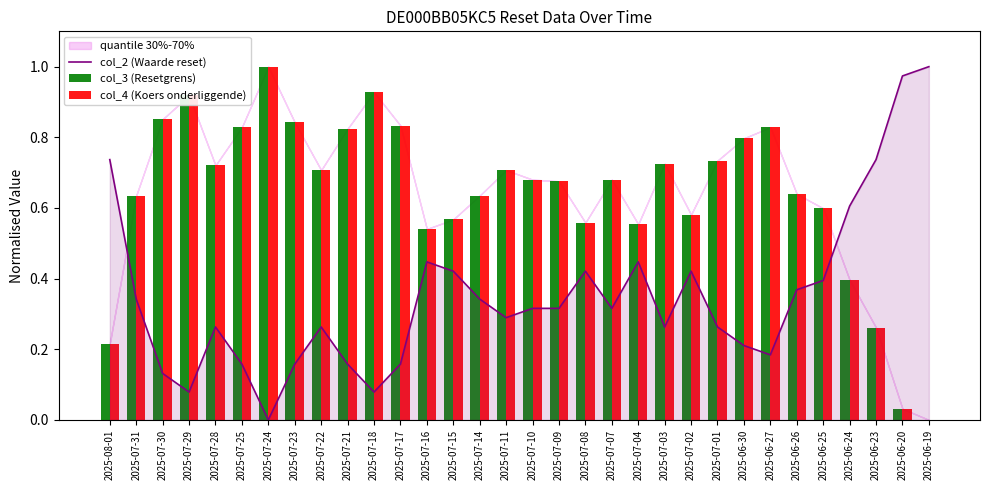

Rank the series by their maximum value, from highest to lowest.

col_2 (Waarde reset), col_3 (Resetgrens), col_4 (Koers onderliggende)